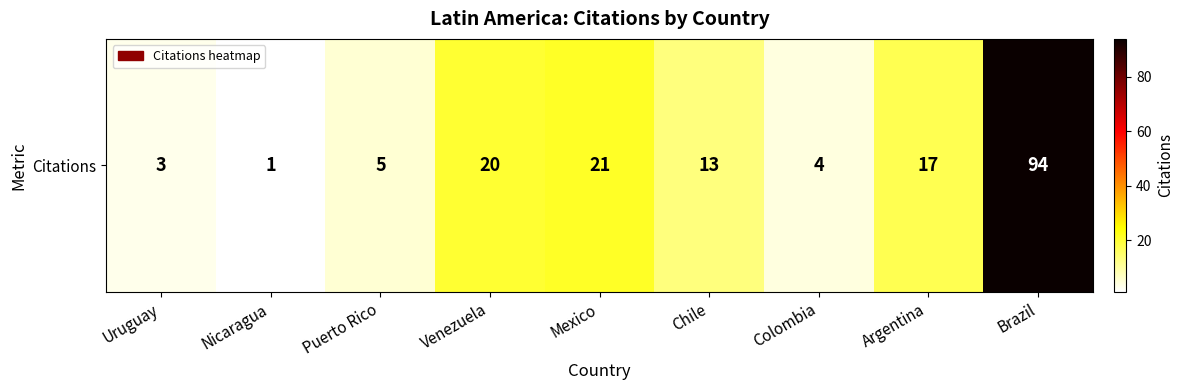

What is the greatest value displayed?

94